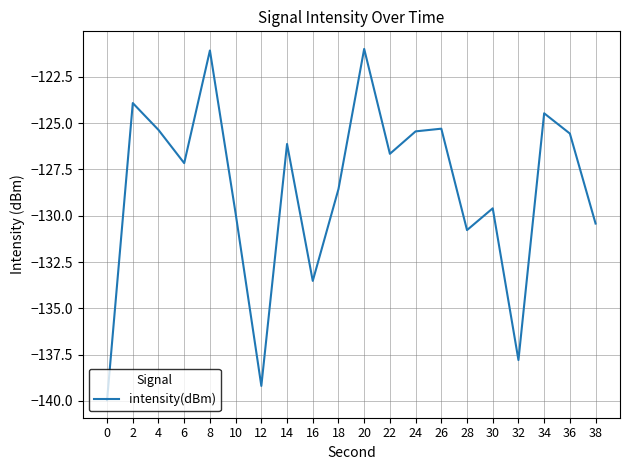

The chart shows a value of -68.8 at 10. True or false?

False